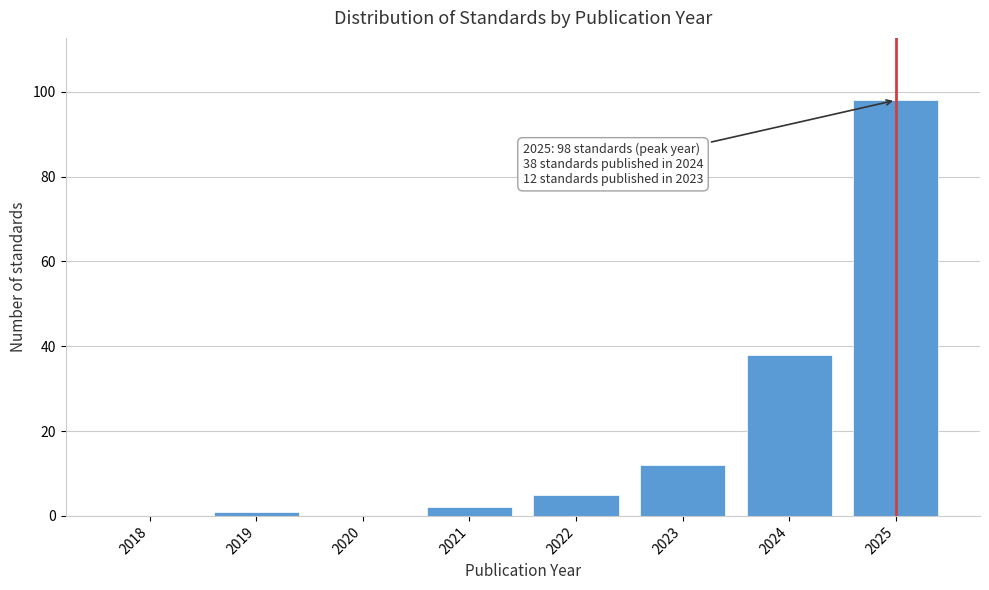

Reading right to left, what are all the values shown in this chart?

2025=98	2024=38	2023=12	2022=5	2021=2	2020=0	2019=1	2018=0